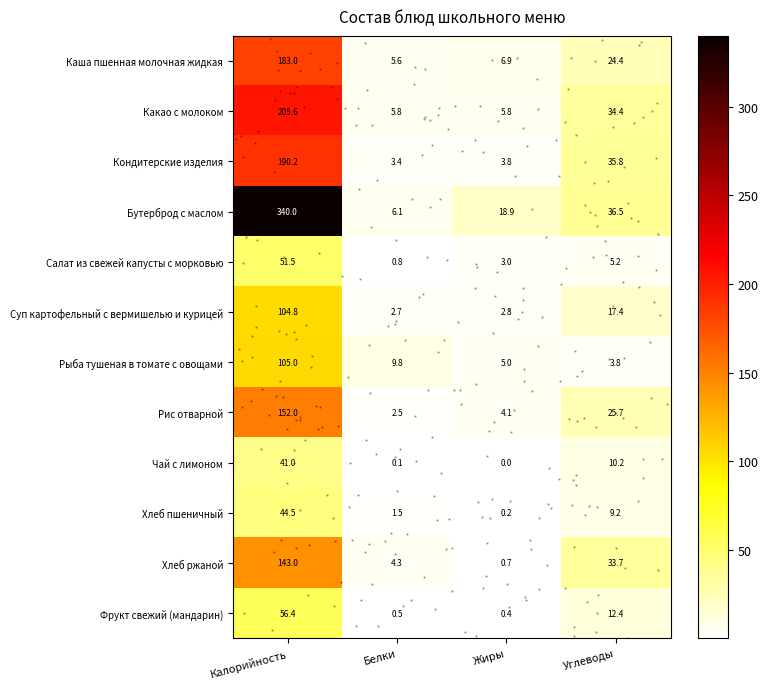

What is the average value of the Кондитерские изделия series?

58.3